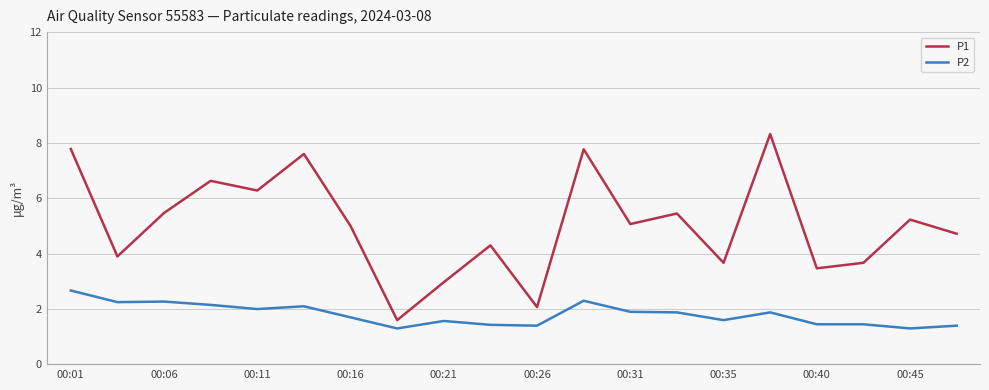

True or false: P1 and P2 cross at least once.

False